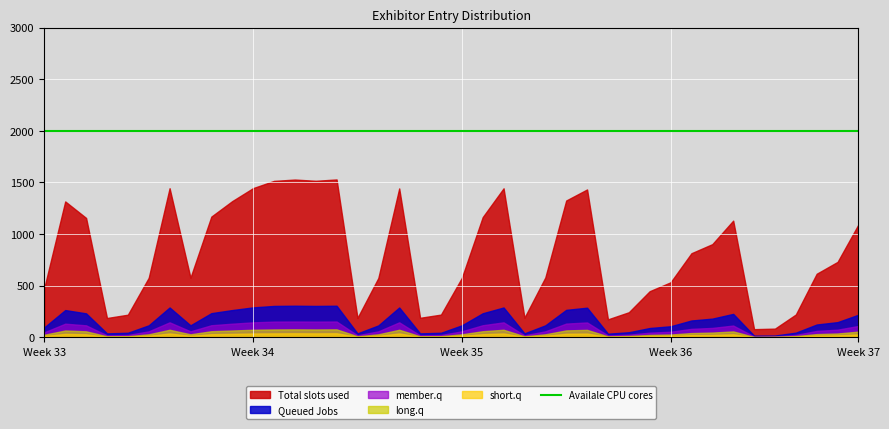

How many data points does each series have?

40